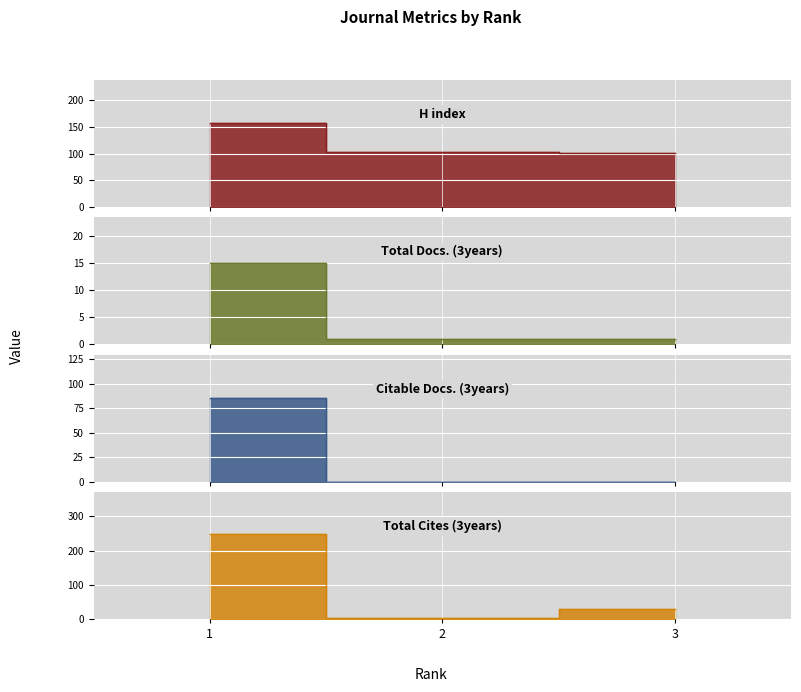

What is the value of the Total Cites (3years) point at the 2nd from the left?

3